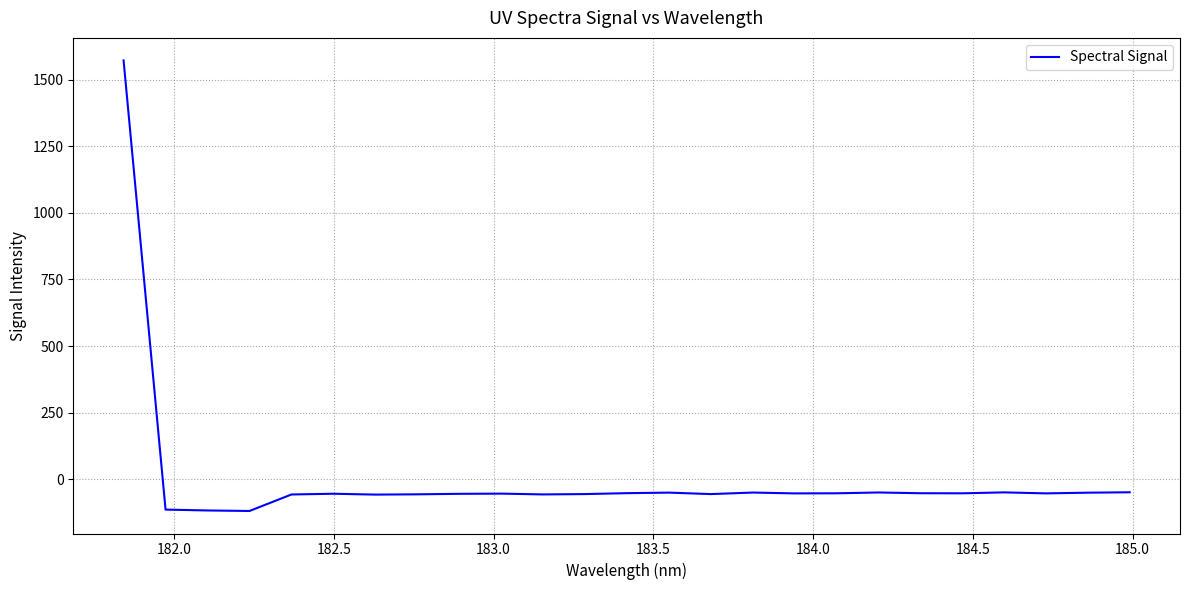

What is the minimum value shown in the chart?

-118.6